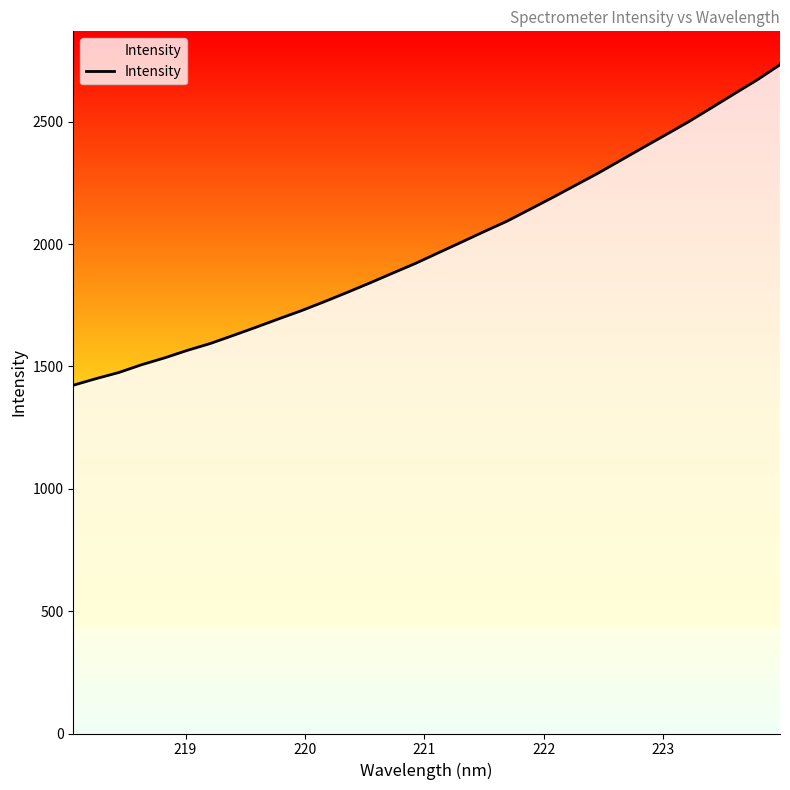

What is the difference between the maximum and minimum values?

1309.8